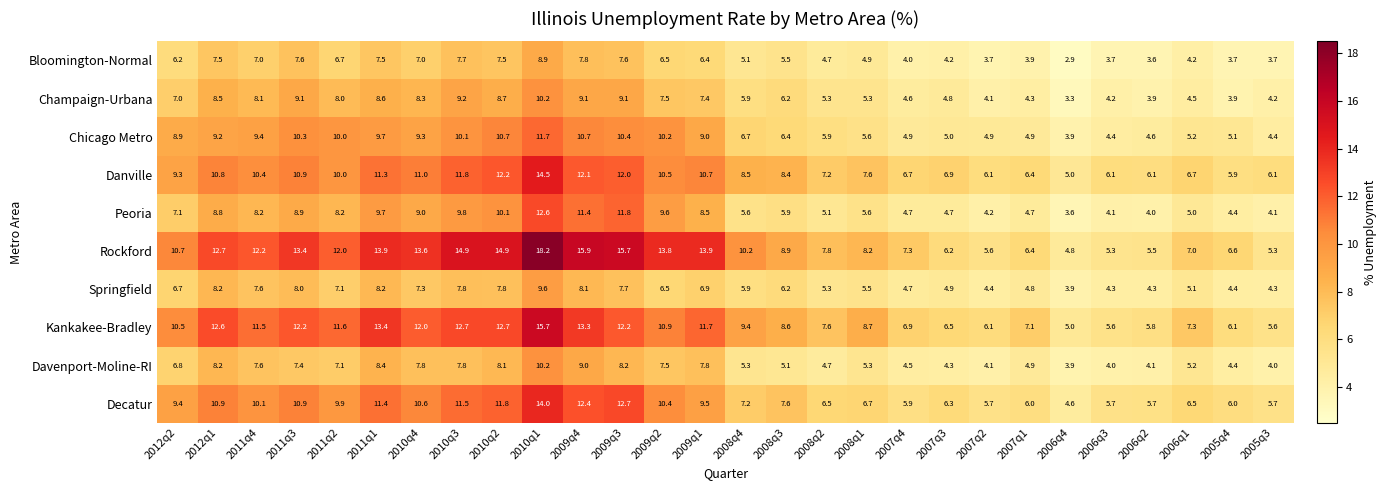

At which label does Danville reach its peak?

2010q1